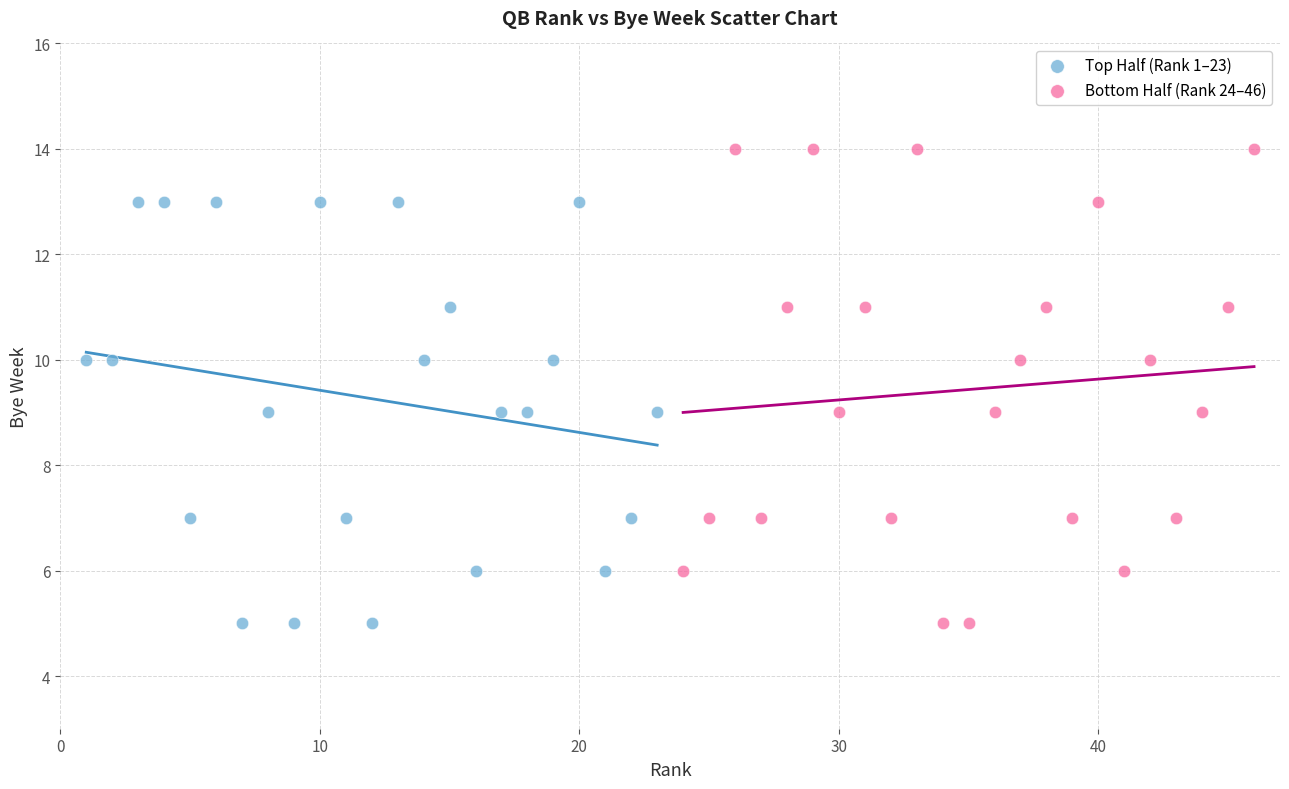

Which series contains the highest Y value?

Bottom Half (Rank 24–46)